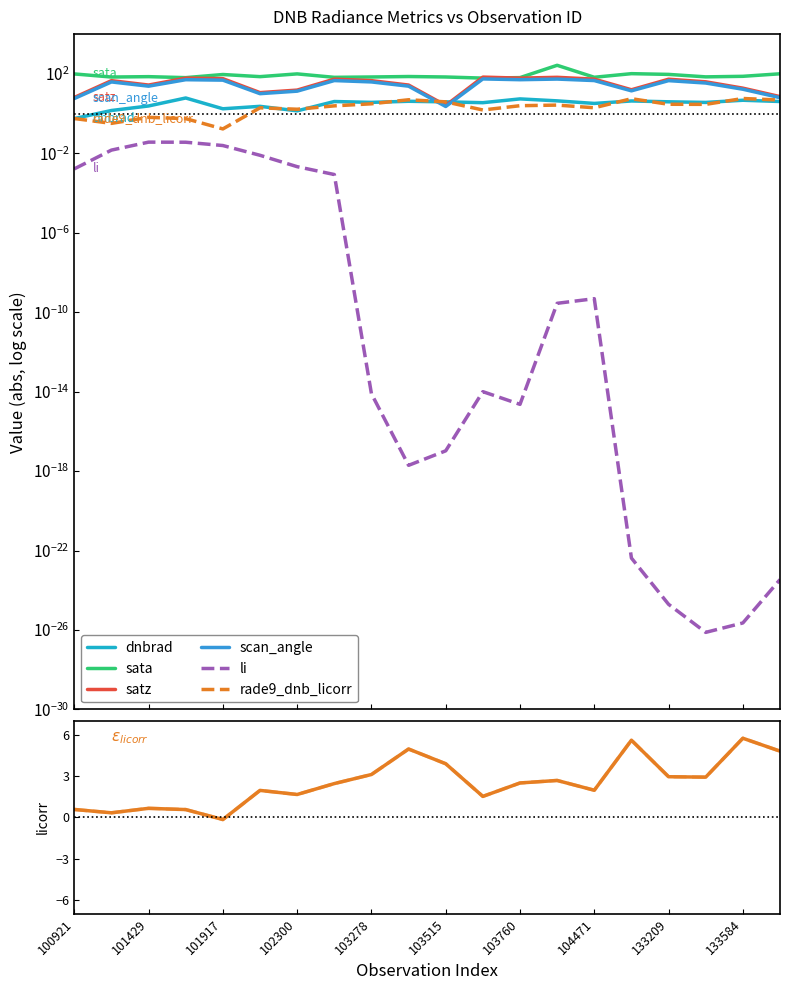

True or false: scan_angle and li cross at least once.

False